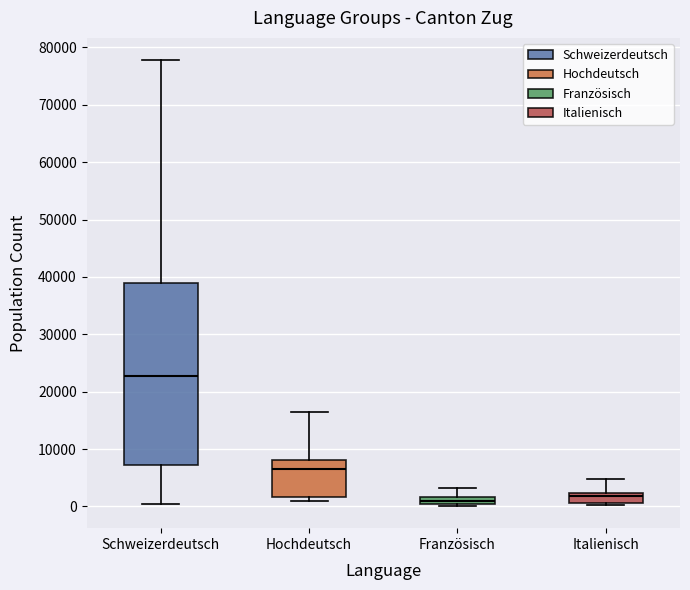

Where does the median line of the box for Hochdeutsch sit on the y-axis? The values are not printed on the chart, so give them approximately, as read against the axis.

6000